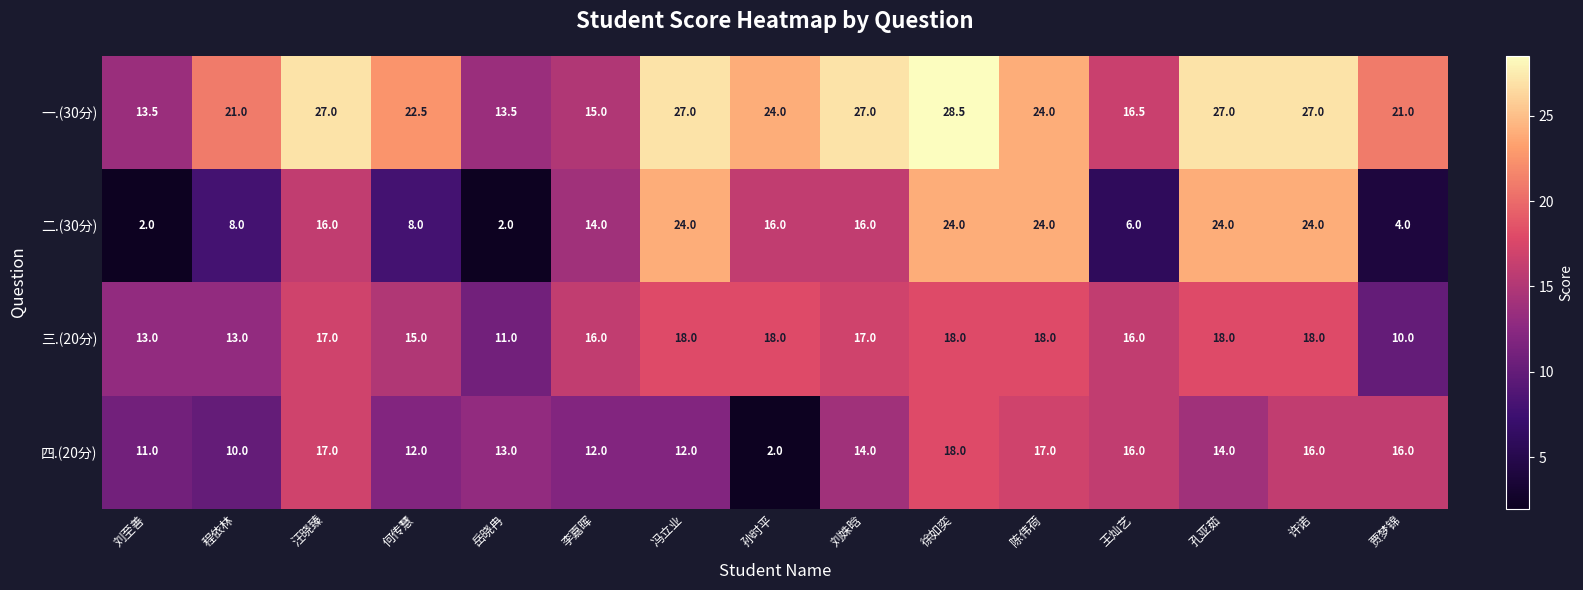

What value does the 二.(30分) series have at 何传慧?

8.0